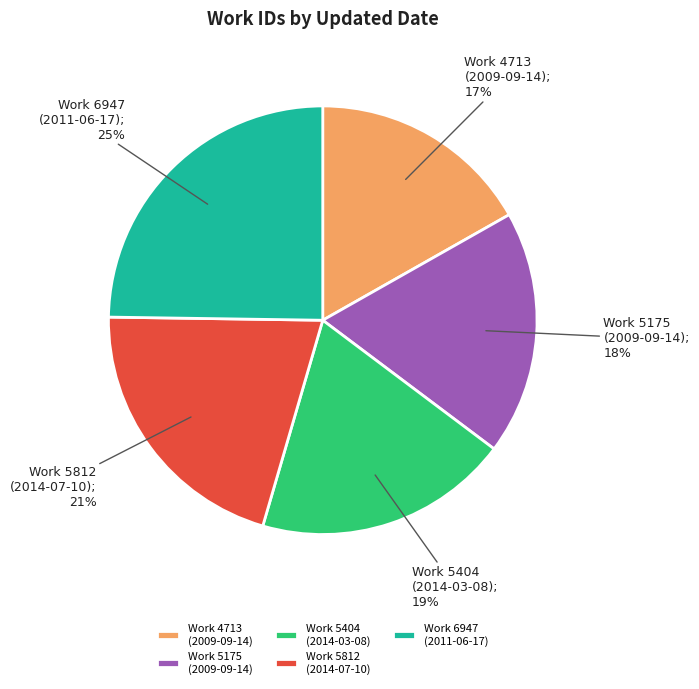

How many slices are in this pie chart?

5